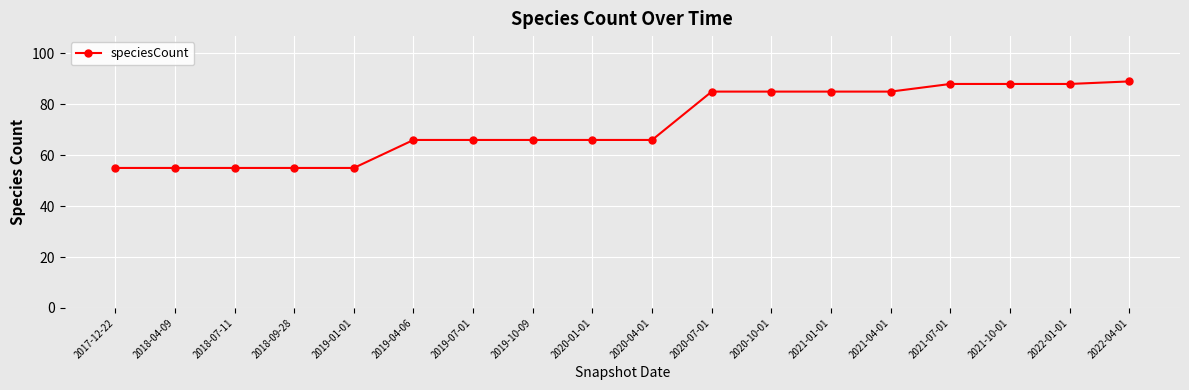

What is the difference between the values at 2022-01-01 and 2020-01-01?

22